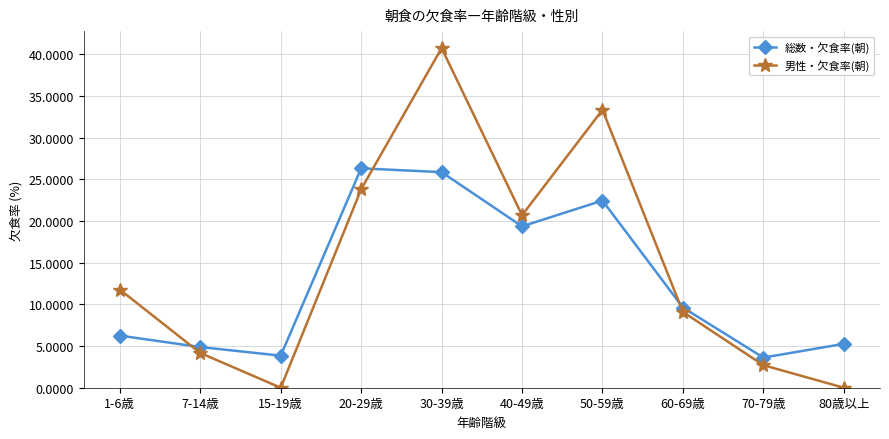

True or false: 男性・欠食率(朝) has a value of 13.1 at 60-69歳.

False